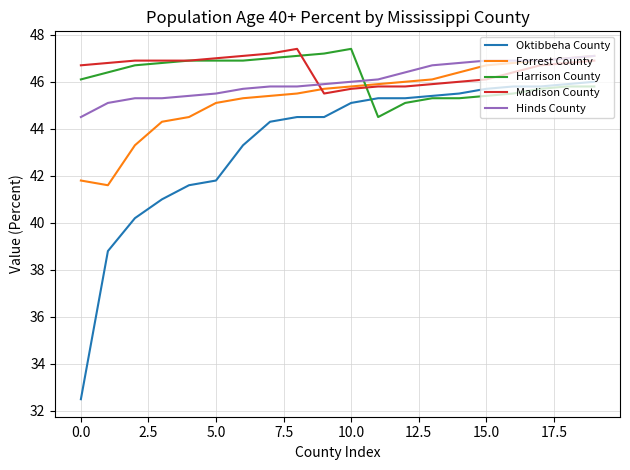

Which series has the widest spread of values?

Oktibbeha County